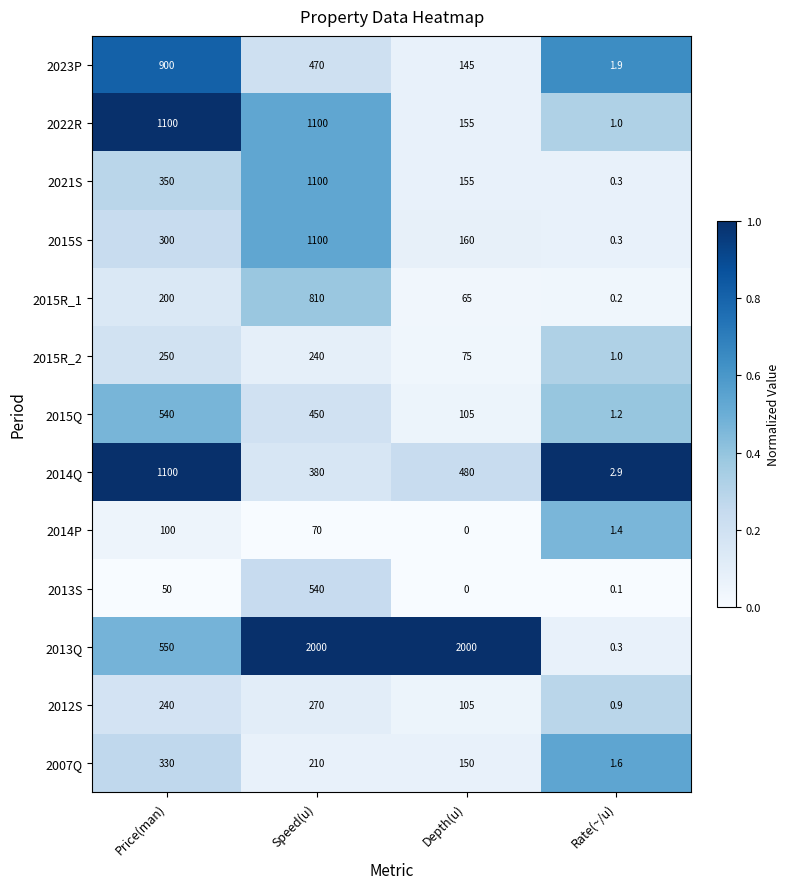

At which label is 2015R_2 closest to 125?

Depth(u)